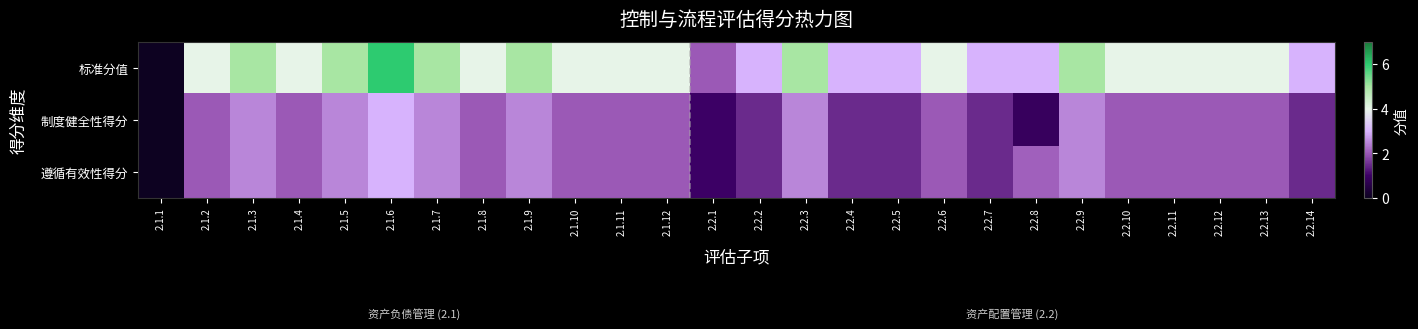

Reading left to right, what are all the values shown in this chart?

标准分值: 2.1.1=0.0	2.1.2=4.0	2.1.3=5.0	2.1.4=4.0	2.1.5=5.0	2.1.6=6.0	2.1.7=5.0	2.1.8=4.0	2.1.9=5.0	2.1.10=4.0	2.1.11=4.0	2.1.12=4.0	2.2.1=2.0	2.2.2=3.0	2.2.3=5.0	2.2.4=3.0	2.2.5=3.0	2.2.6=4.0	2.2.7=3.0	2.2.8=3.0	2.2.9=5.0	2.2.10=4.0	2.2.11=4.0	2.2.12=4.0	2.2.13=4.0	2.2.14=3.0
制度健全性得分: 2.1.1=0.0	2.1.2=2.0	2.1.3=2.5	2.1.4=2.0	2.1.5=2.5	2.1.6=3.0	2.1.7=2.5	2.1.8=2.0	2.1.9=2.5	2.1.10=2.0	2.1.11=2.0	2.1.12=2.0	2.2.1=1.0	2.2.2=1.5	2.2.3=2.5	2.2.4=1.5	2.2.5=1.5	2.2.6=2.0	2.2.7=1.5	2.2.8=0.9	2.2.9=2.5	2.2.10=2.0	2.2.11=2.0	2.2.12=2.0	2.2.13=2.0	2.2.14=1.5
遵循有效性得分: 2.1.1=0.0	2.1.2=2.0	2.1.3=2.5	2.1.4=2.0	2.1.5=2.5	2.1.6=3.0	2.1.7=2.5	2.1.8=2.0	2.1.9=2.5	2.1.10=2.0	2.1.11=2.0	2.1.12=2.0	2.2.1=1.0	2.2.2=1.5	2.2.3=2.5	2.2.4=1.5	2.2.5=1.5	2.2.6=2.0	2.2.7=1.5	2.2.8=2.1	2.2.9=2.5	2.2.10=2.0	2.2.11=2.0	2.2.12=2.0	2.2.13=2.0	2.2.14=1.5